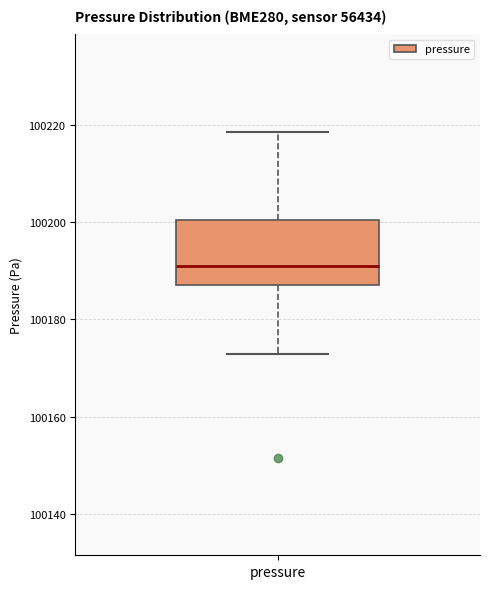

Read this box plot against the y-axis: the position of the median line, the range covered by the box, and the ends of both whiskers. The values are not printed on the chart, so give them approximately, as read against the axis.

median 100192, box 100188 to 100200, whiskers 100172 to 100218